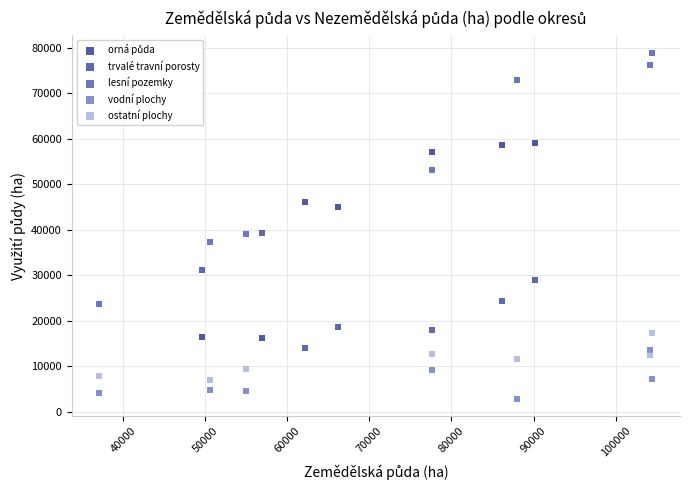

Which series has the largest Y range (max minus min)?

lesní pozemky